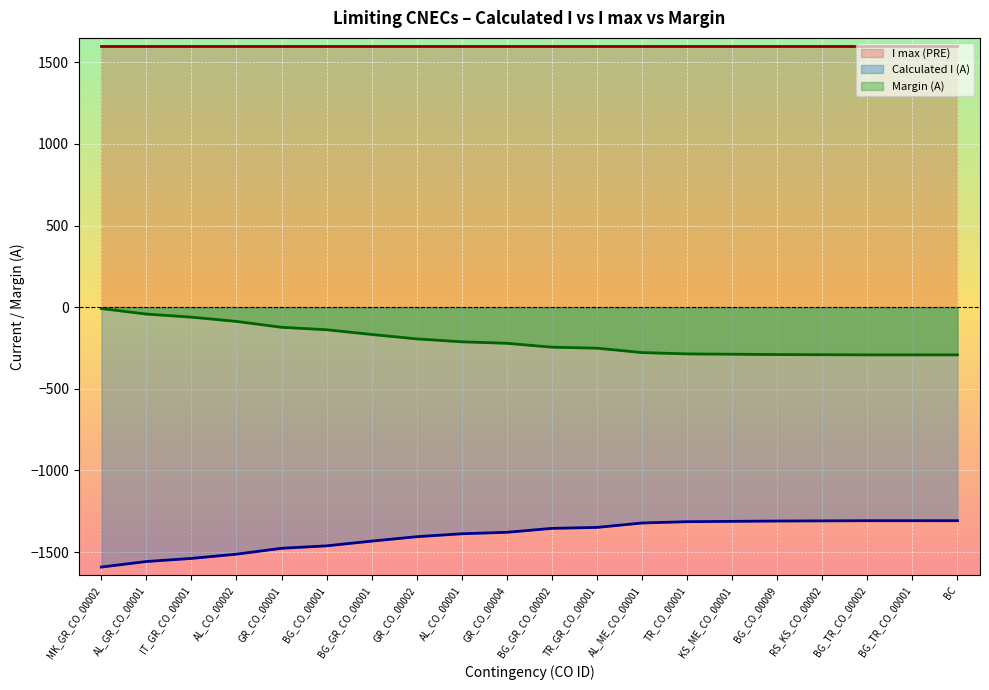

Count the number of data series in this chart.

3